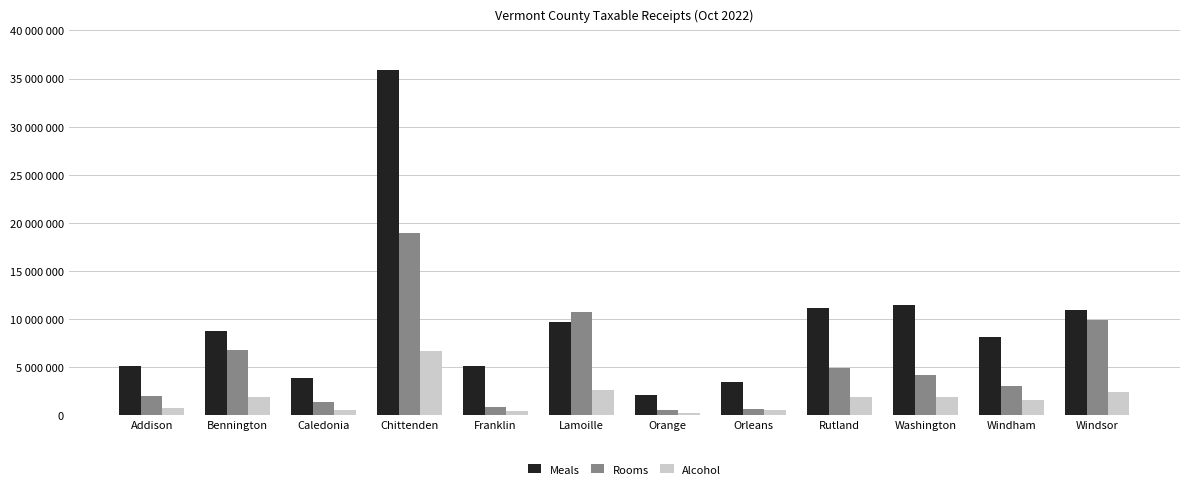

Which series changed the most between Addison and Windsor?

Rooms